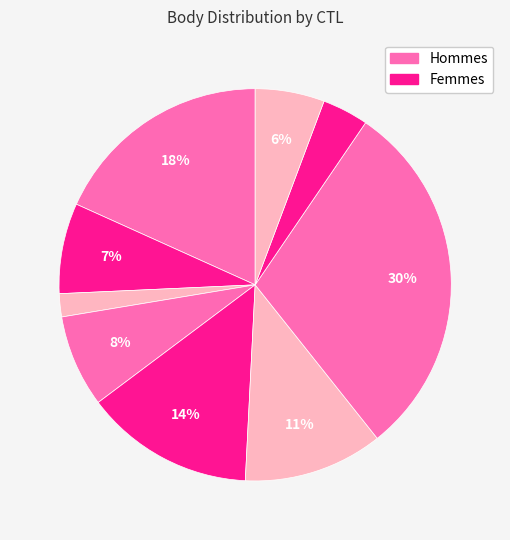

To the nearest percent, what is the difference between the largest and smallest slice percentages?

28%